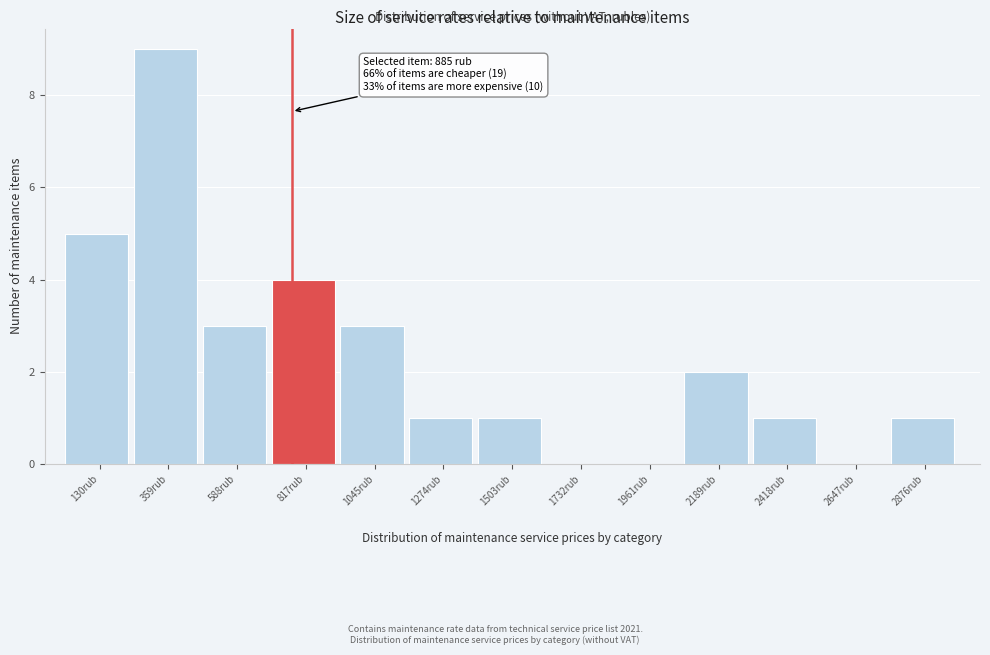

Reading right to left, extract all data points from this chart.

2876rub=1	2647rub=0	2418rub=1	2189rub=2	1961rub=0	1732rub=0	1503rub=1	1274rub=1	1045rub=3	817rub=4	588rub=3	359rub=9	130rub=5